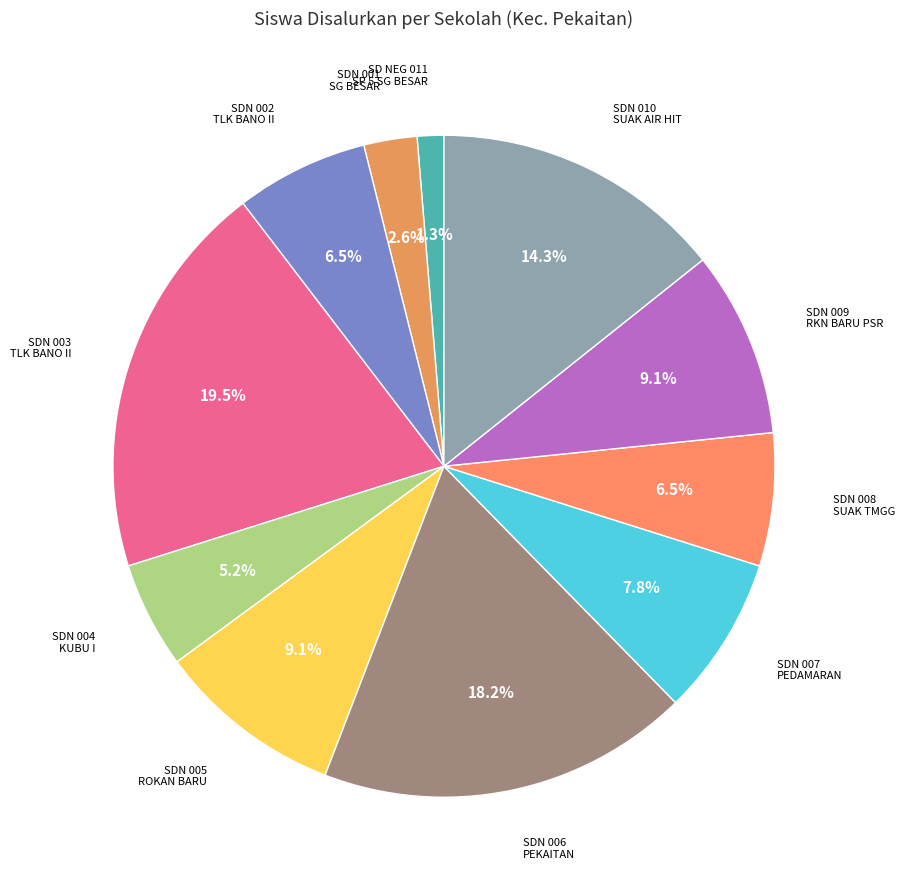

How many slices are in this pie chart?

11